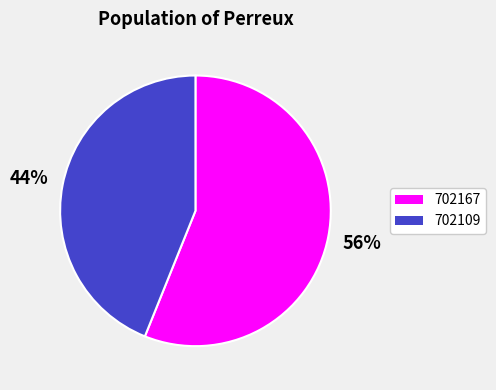

Does 702109 represent more than half of the total?

No